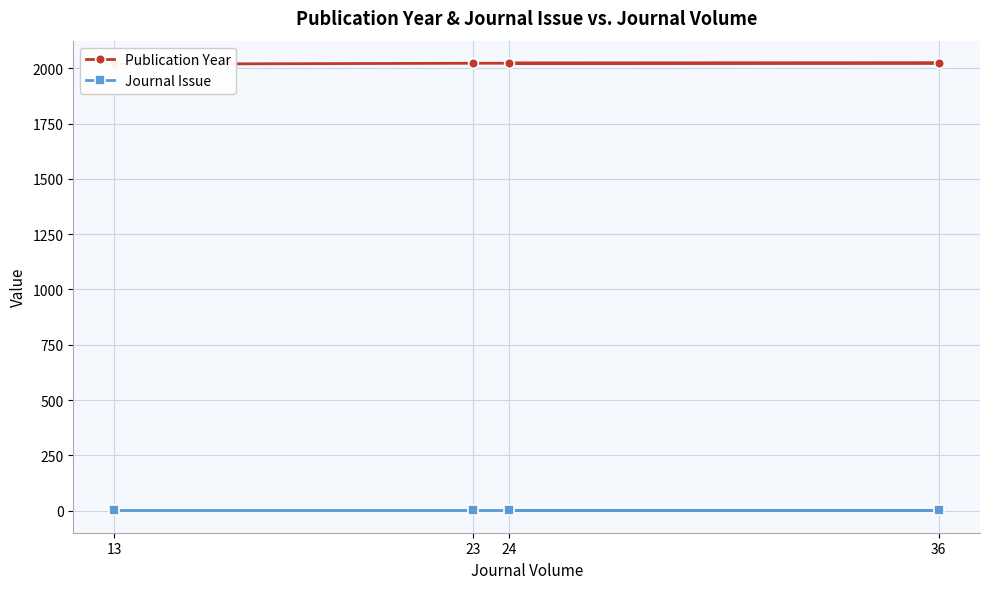

Does the chart have visible grid lines?

Yes